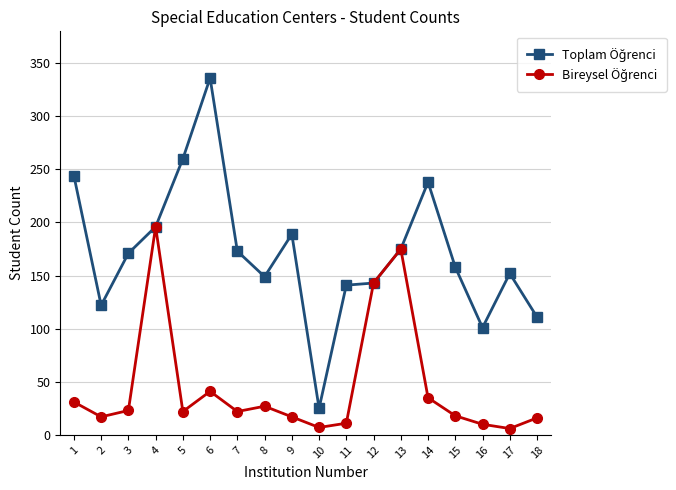

What is the difference between the highest and lowest values at 2?

105